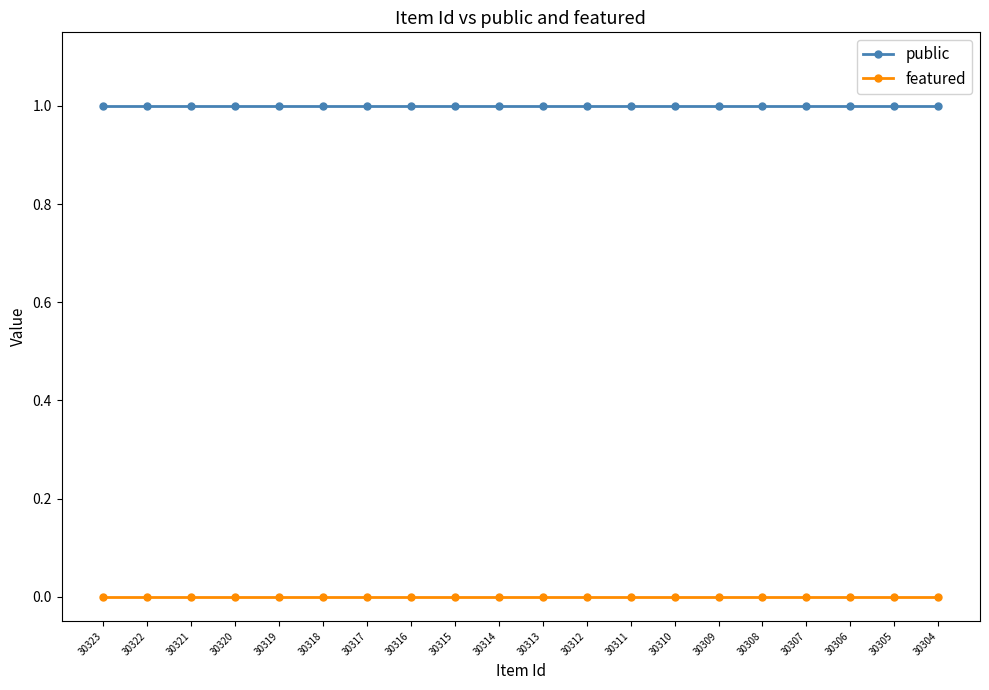

True or false: featured and public cross at least once.

False